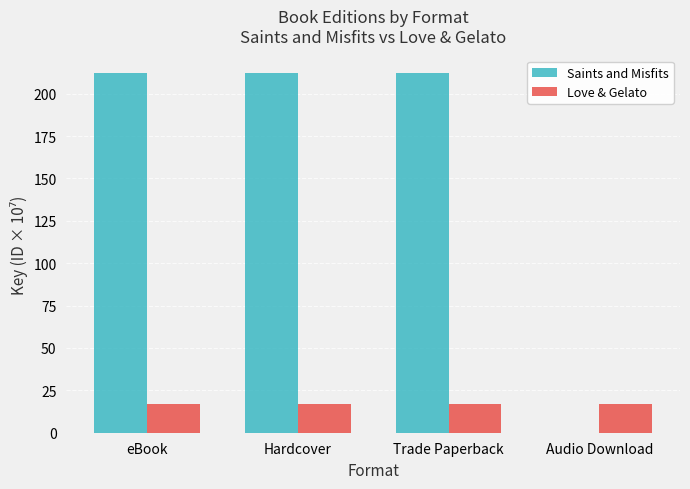

The Love & Gelato series shows 28.1 at eBook. True or false?

False